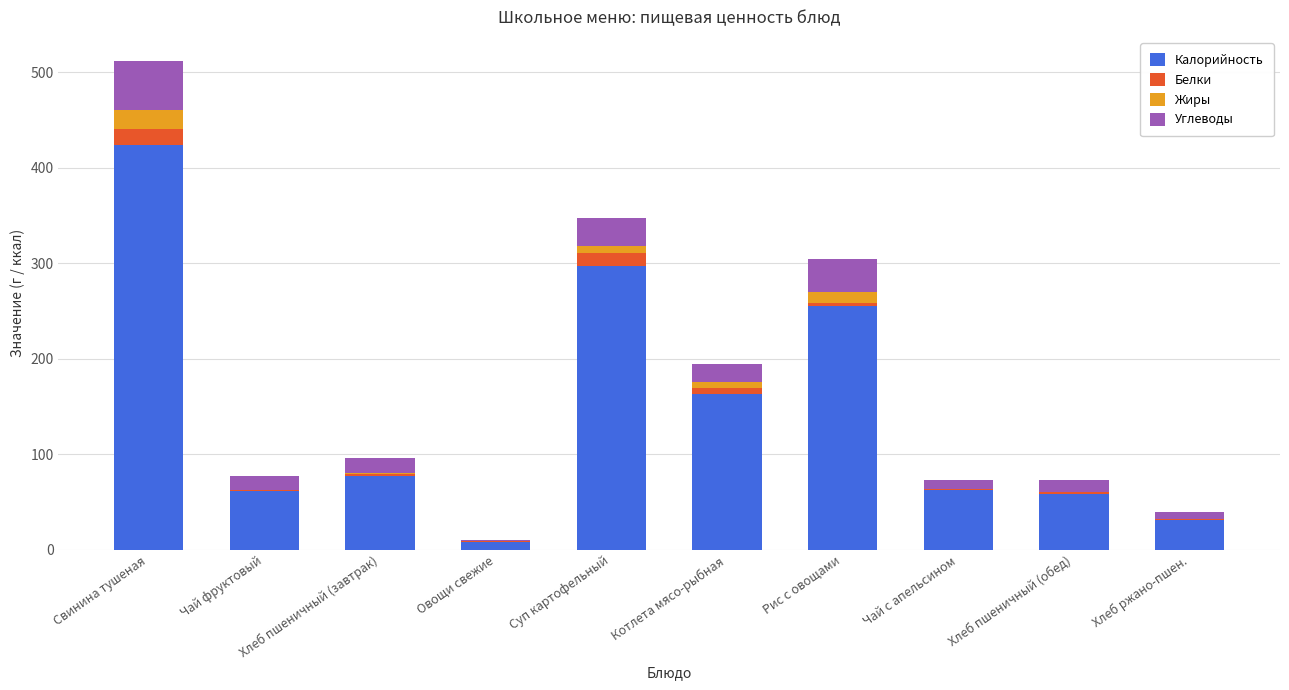

True or false: Калорийность has a value of 107.4 at Чай с апельсином.

False